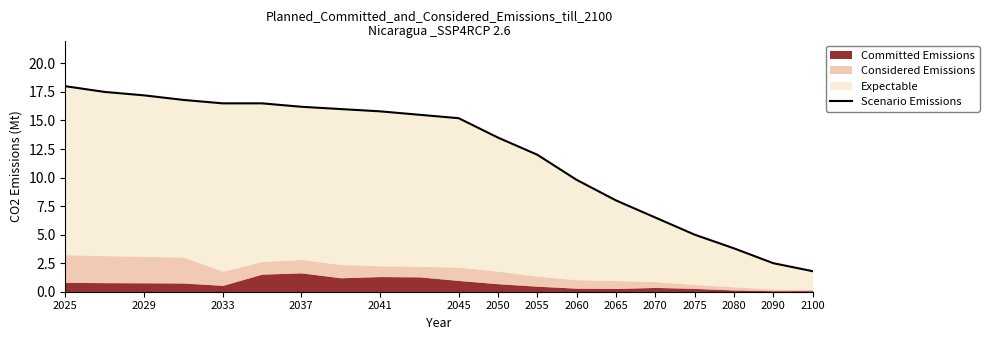

Reading left to right, extract all data points from this chart.

18.0	17.5	17.2	16.8	16.5	16.5	16.2	16.0	15.8	15.5	15.2	13.5	12.0	9.8	8.0	6.5	5.0	3.8	2.5	1.8